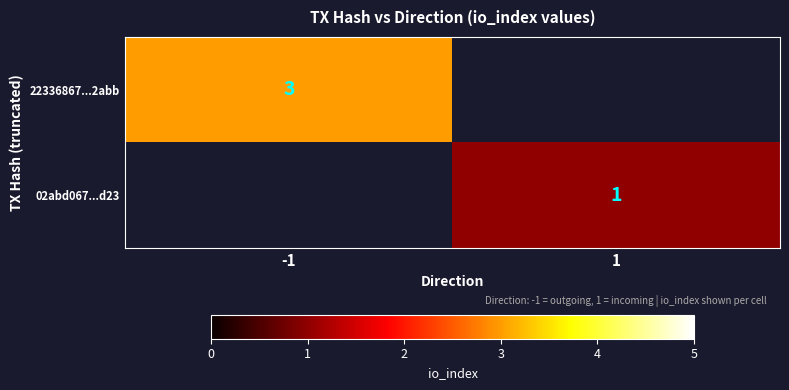

True or false: 02abd067...d23 has a value of 0 at 1.

False